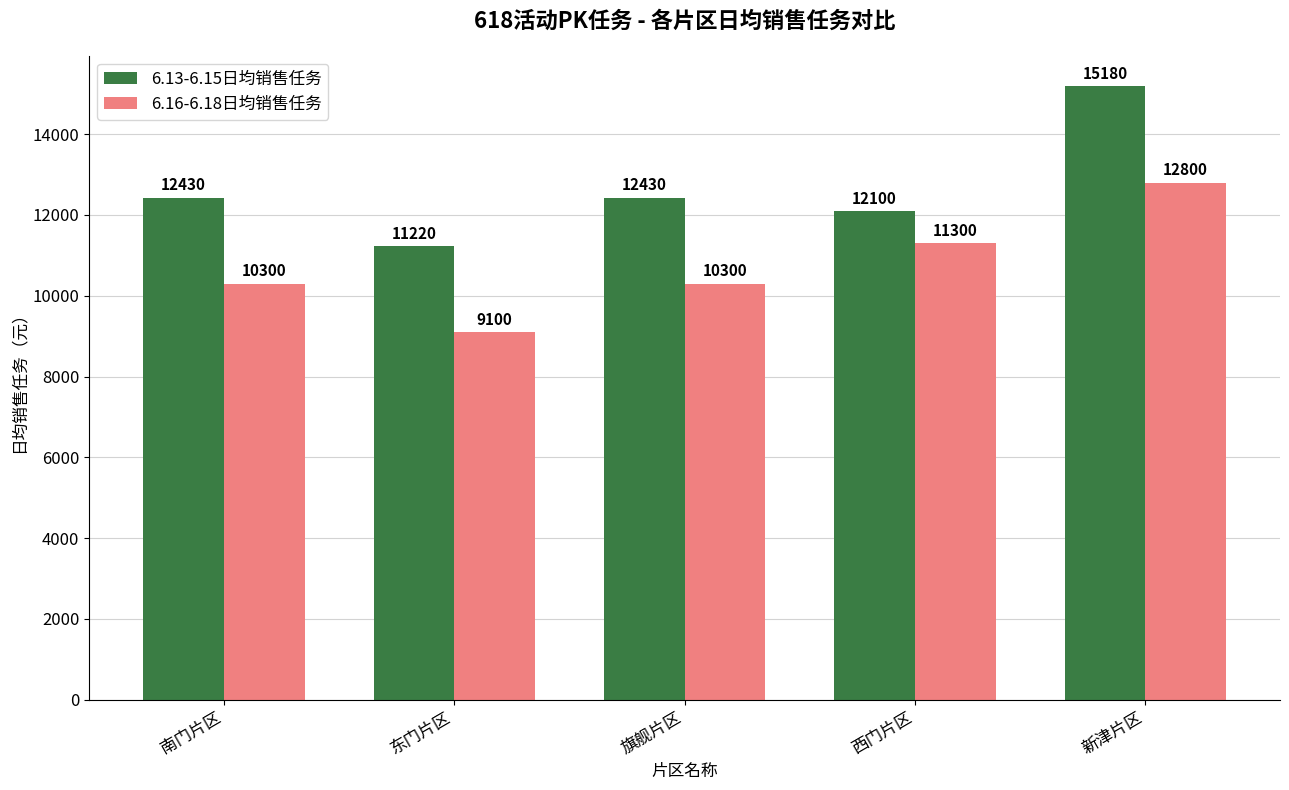

At which label is 6.16-6.18日均销售任务 closest to 10950?

西门片区